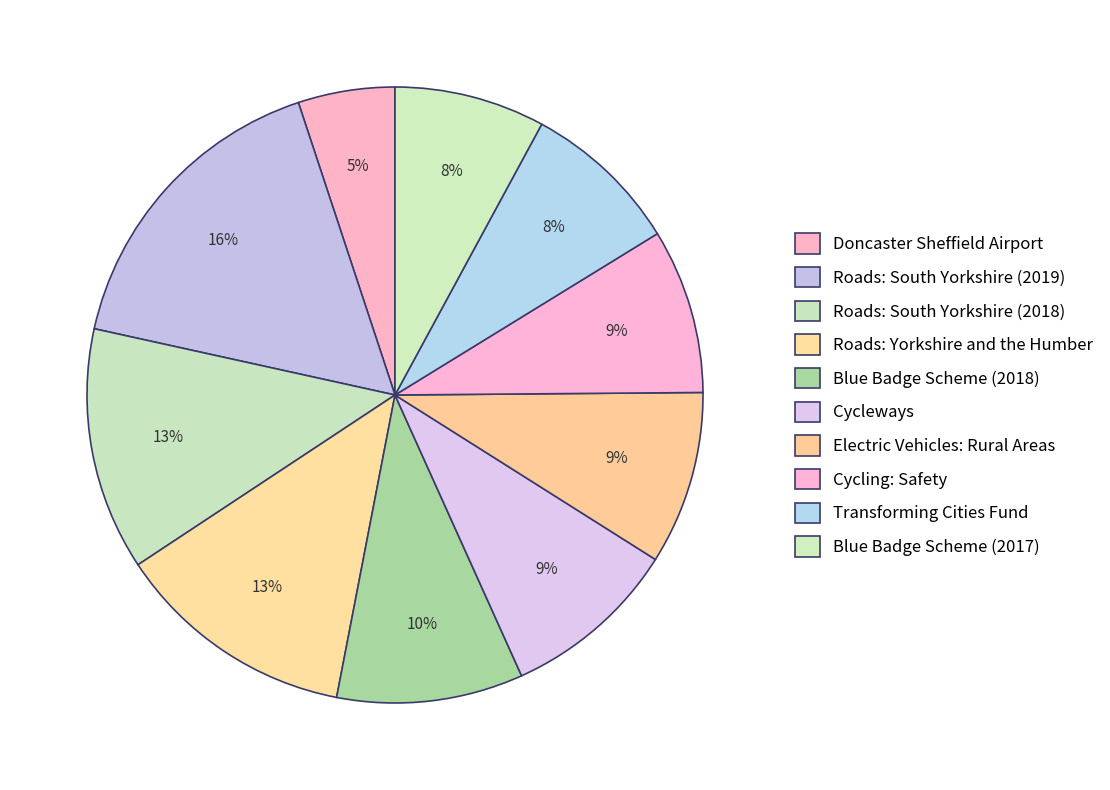

To the nearest percent, what is the difference between the largest and smallest slice percentages?

11%